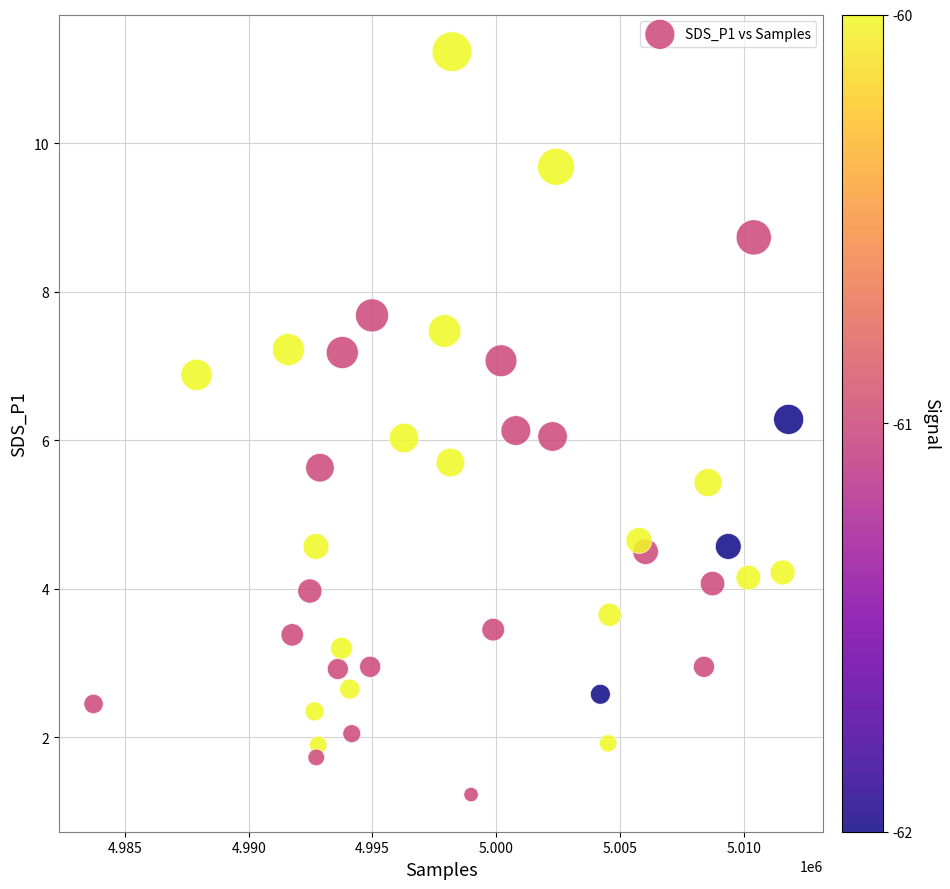

What is the range of X values (max minus min)?

28078.0